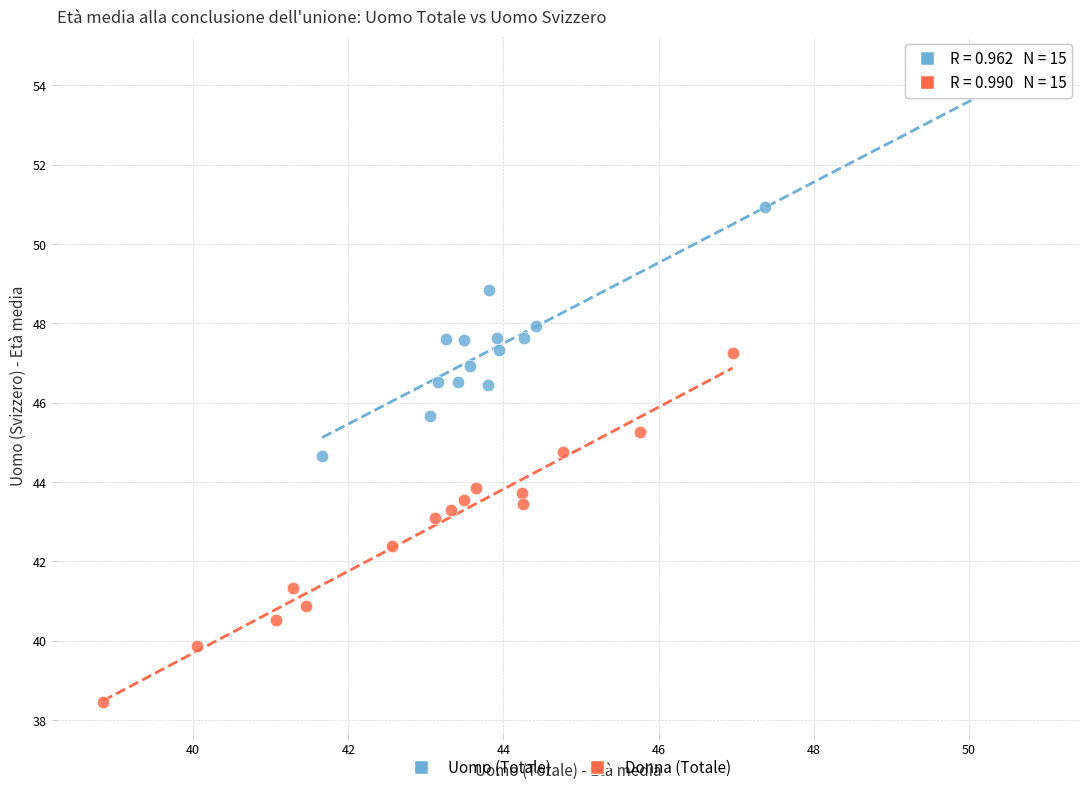

Which series reaches the maximum Y coordinate?

Uomo (Totale)